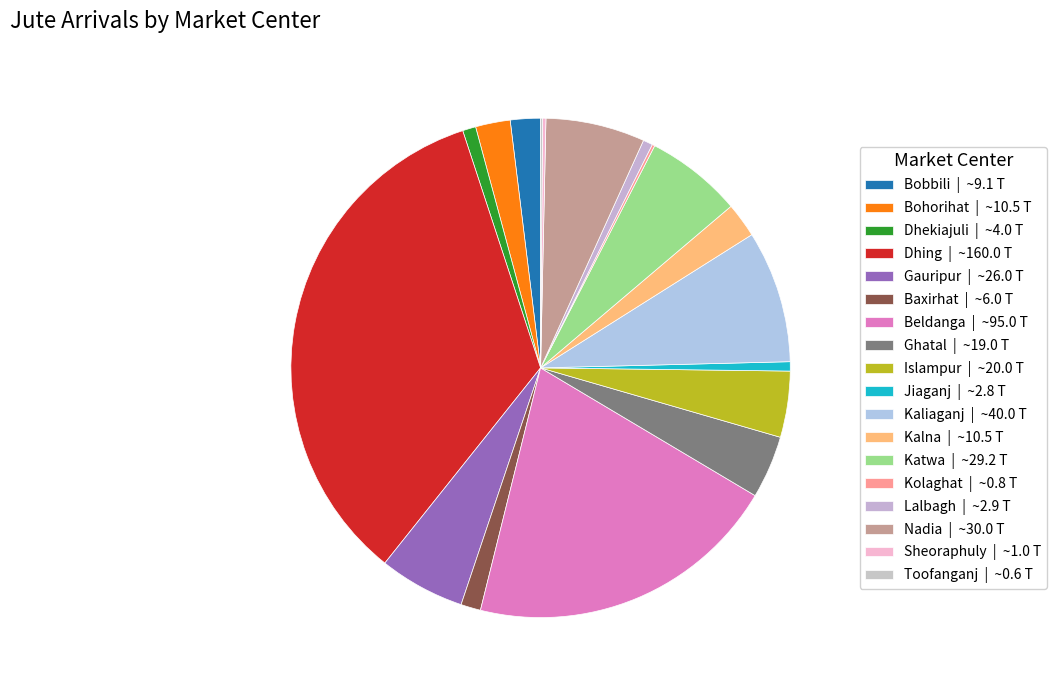

What is the largest slice in the pie chart?

Dhing